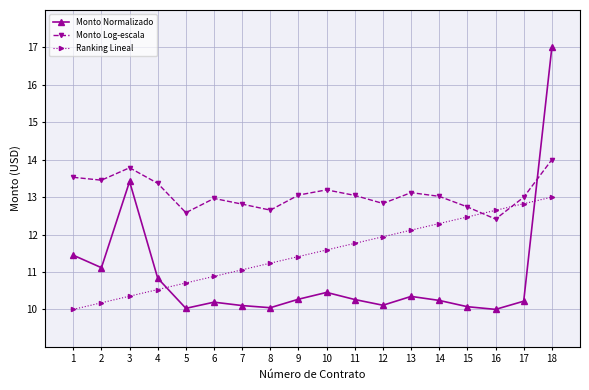

At how many categories does at least one series exceed 16?

1